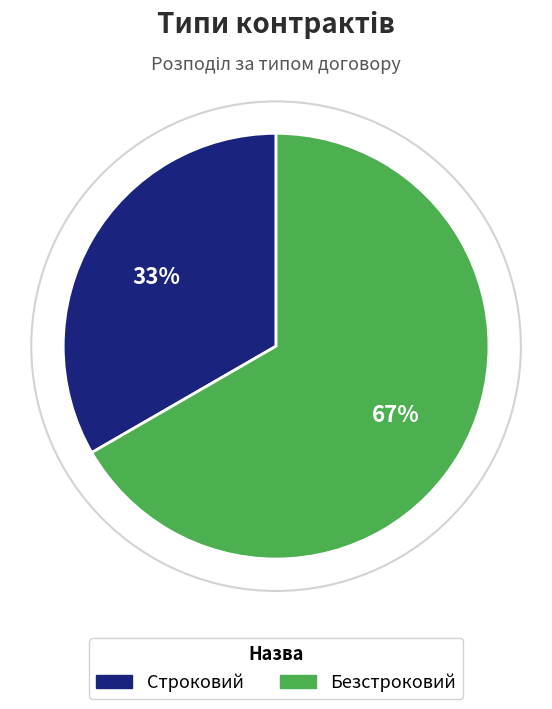

True or false: Строковий accounts for 33% of the total.

True